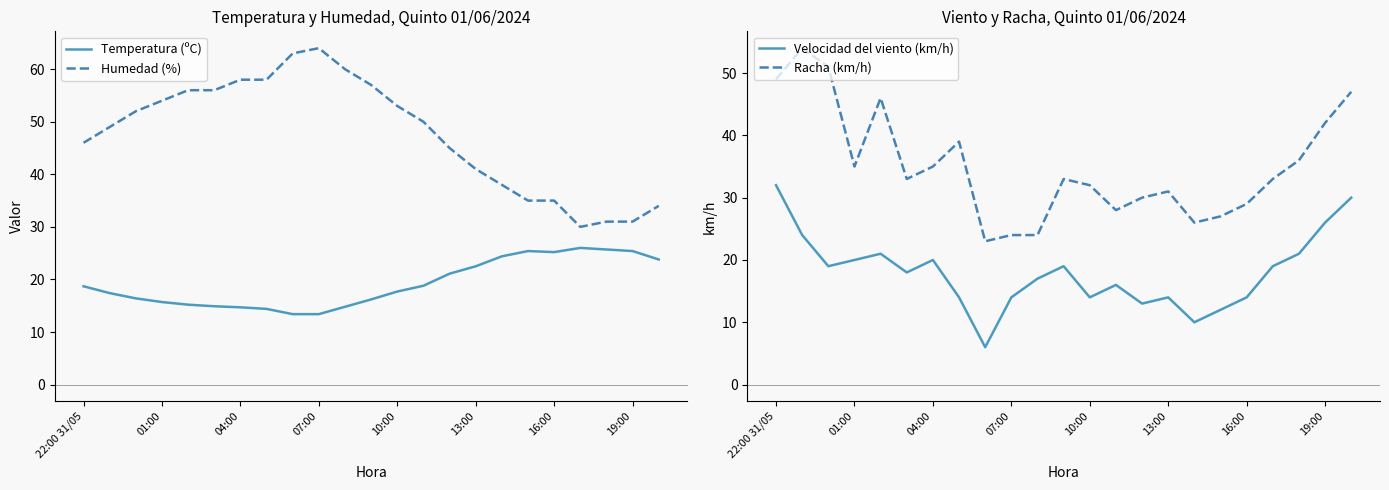

Is it true that Temperatura (ºC) equals 17.7 at 10:00?

True